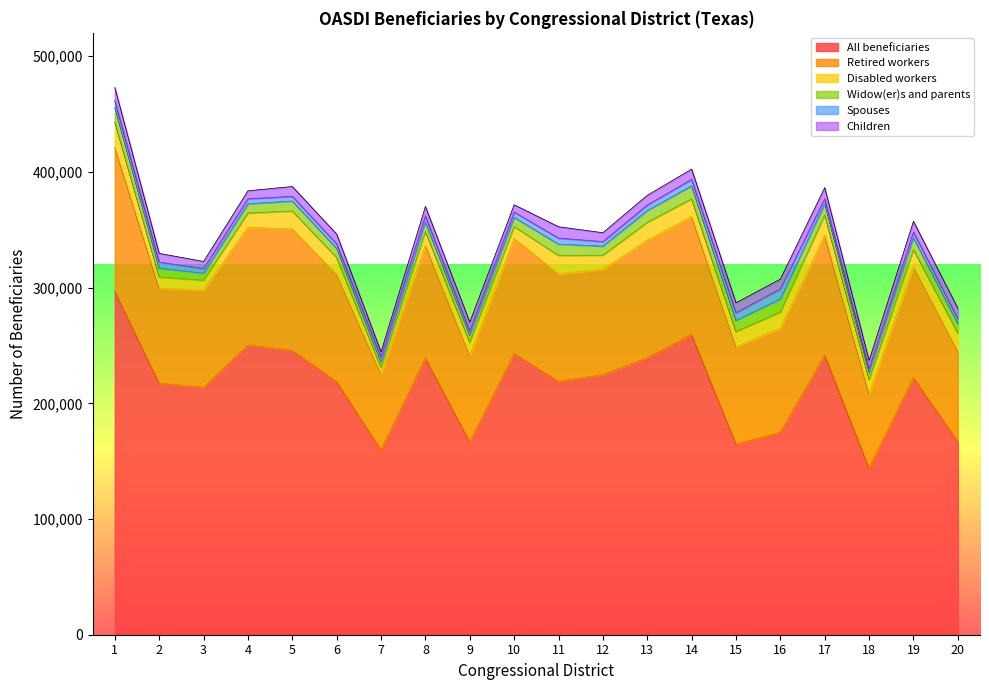

Rank the series at 4 from lowest to highest value.

Spouses, Children, Widow(er)s and parents, Disabled workers, Retired workers, All beneficiaries